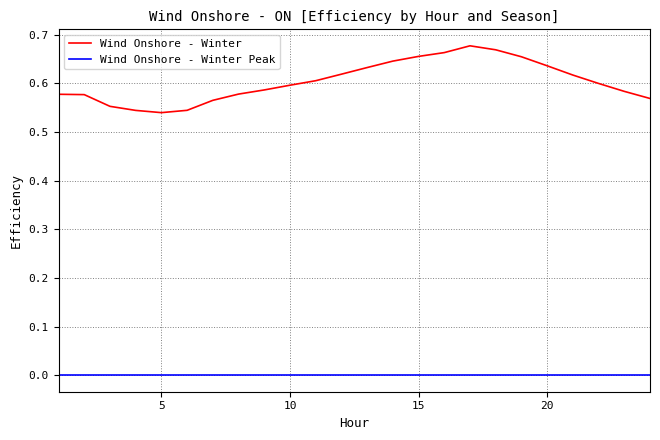

Which series has the largest total across all categories?

Wind Onshore - Winter